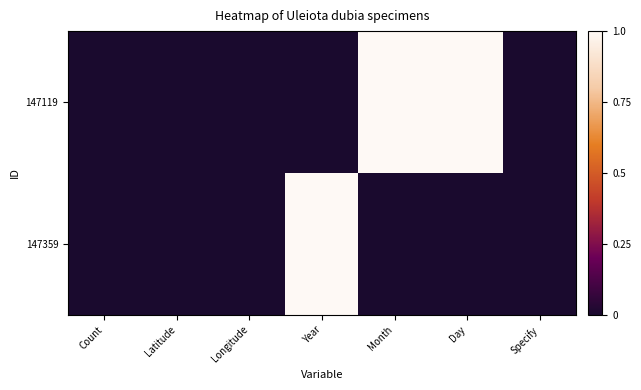

Reading left to right, extract all data points from this chart.

147119: Count=0	Latitude=0	Longitude=0	Year=0	Month=1	Day=1	Specify=0
147359: Count=0	Latitude=0	Longitude=0	Year=1	Month=0	Day=0	Specify=0